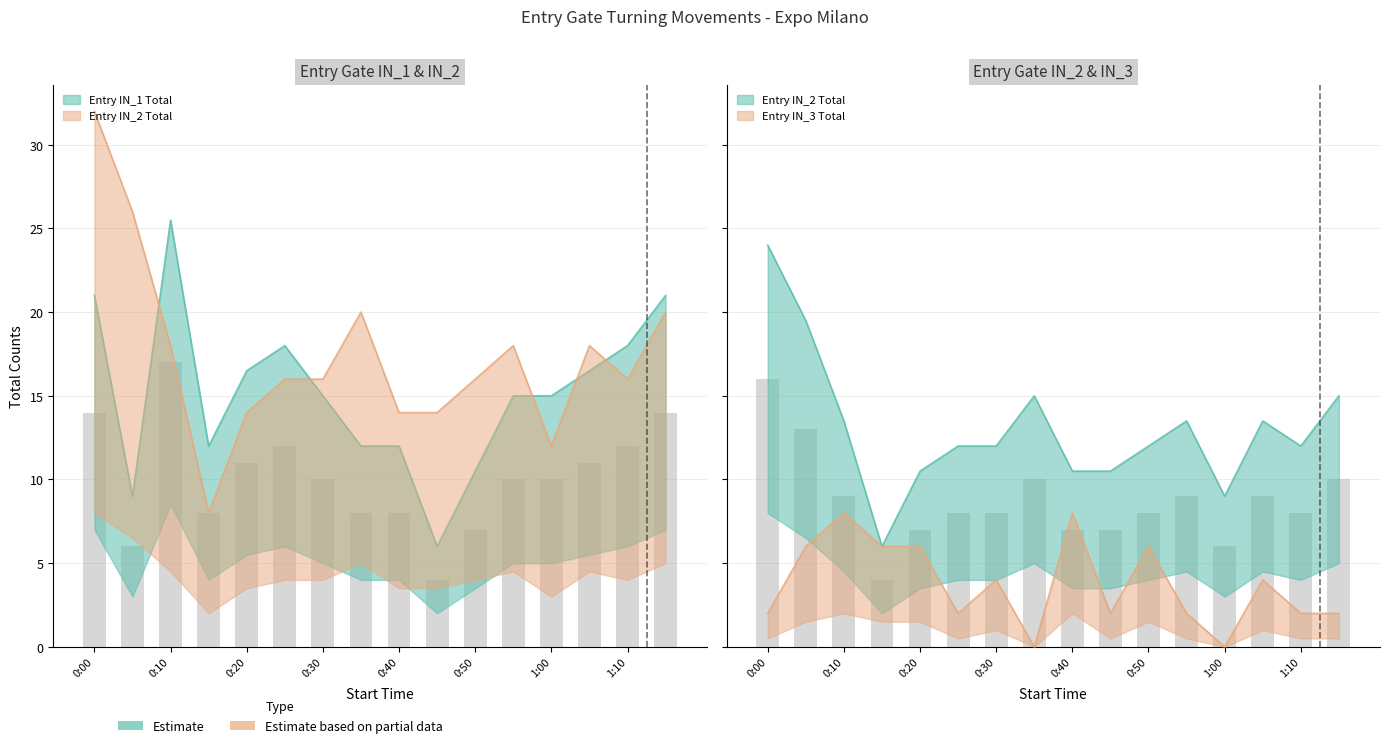

How many series are shown in this chart?

3